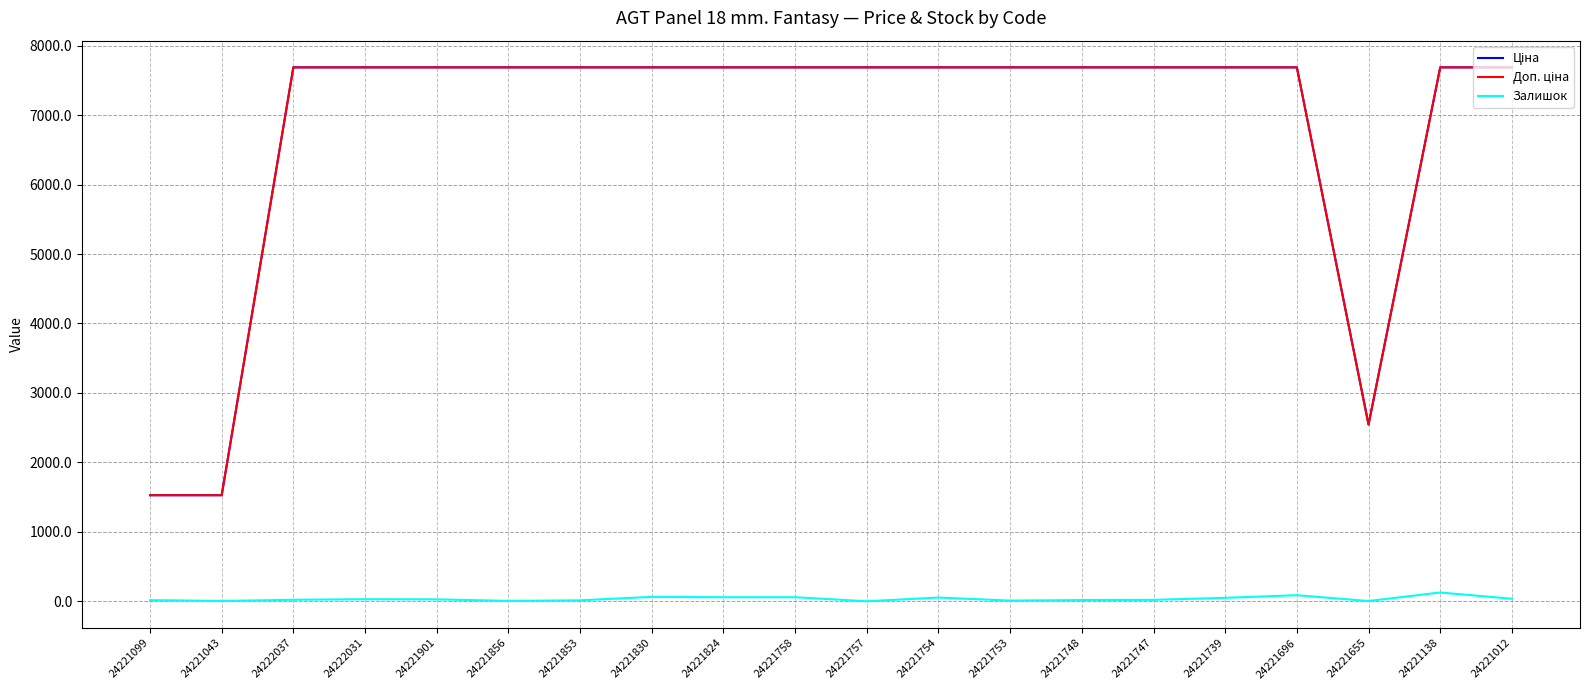

What is the greatest value displayed?

7688.0